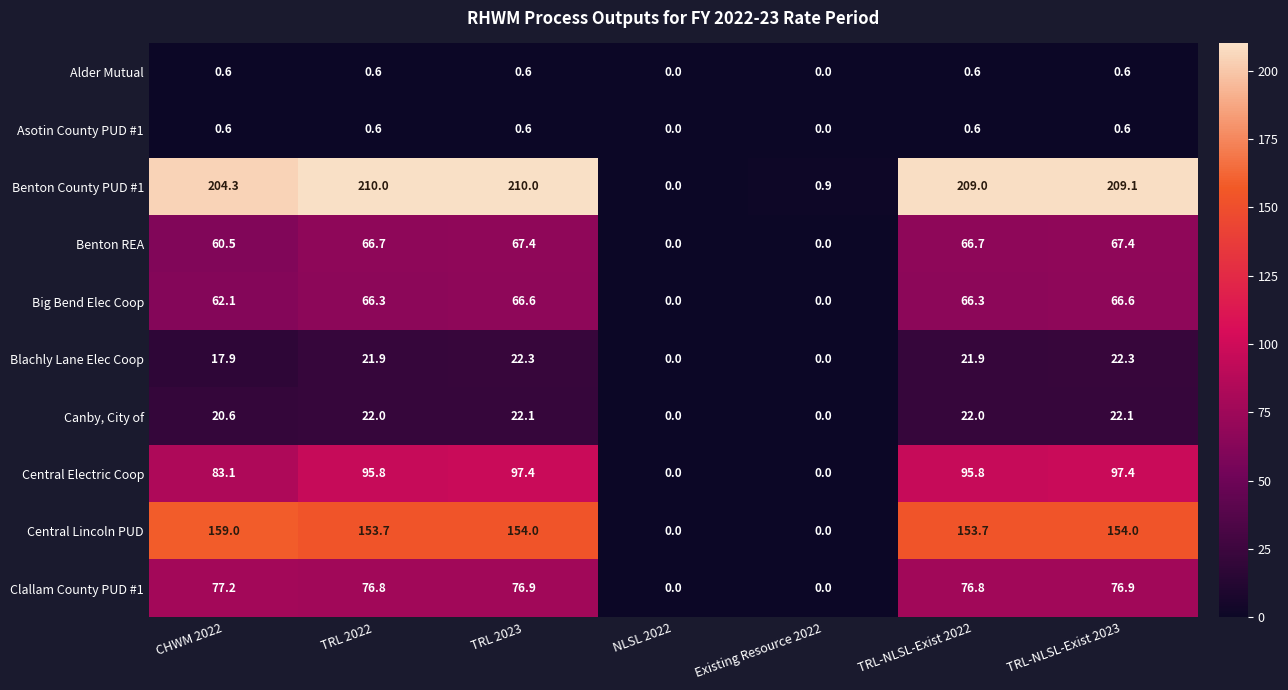

At which category is the sum across all series the highest?

TRL 2023